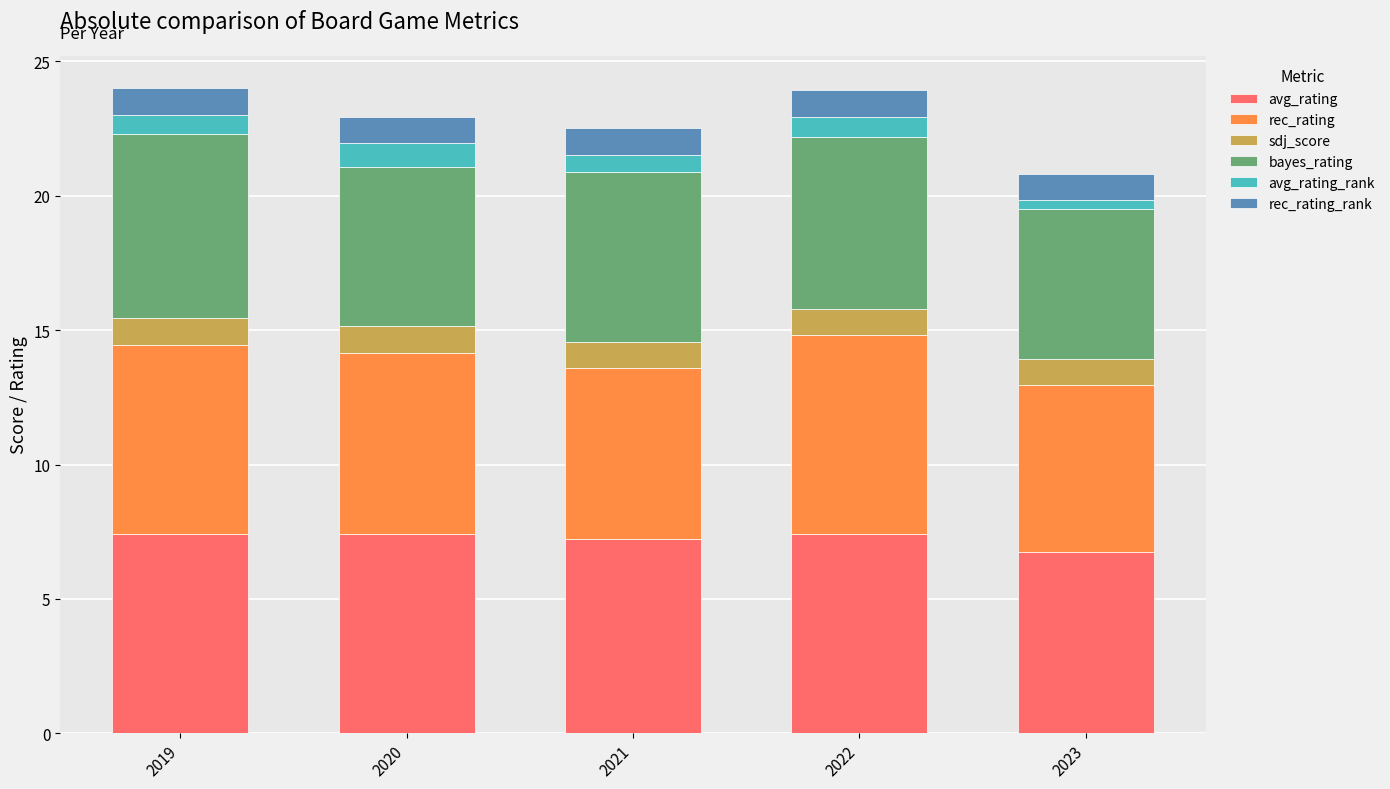

What is the total value across all series at 2019?

24.0